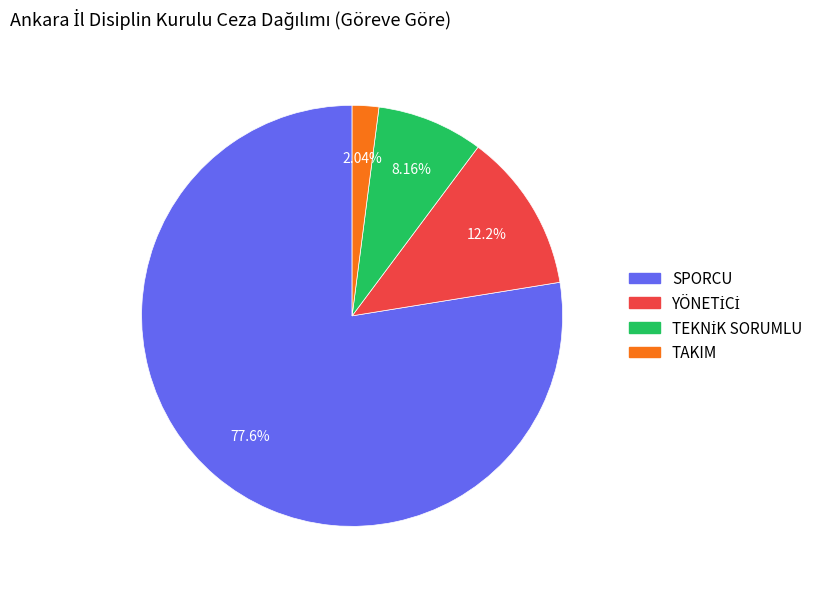

Which category has the biggest portion of the pie?

SPORCU